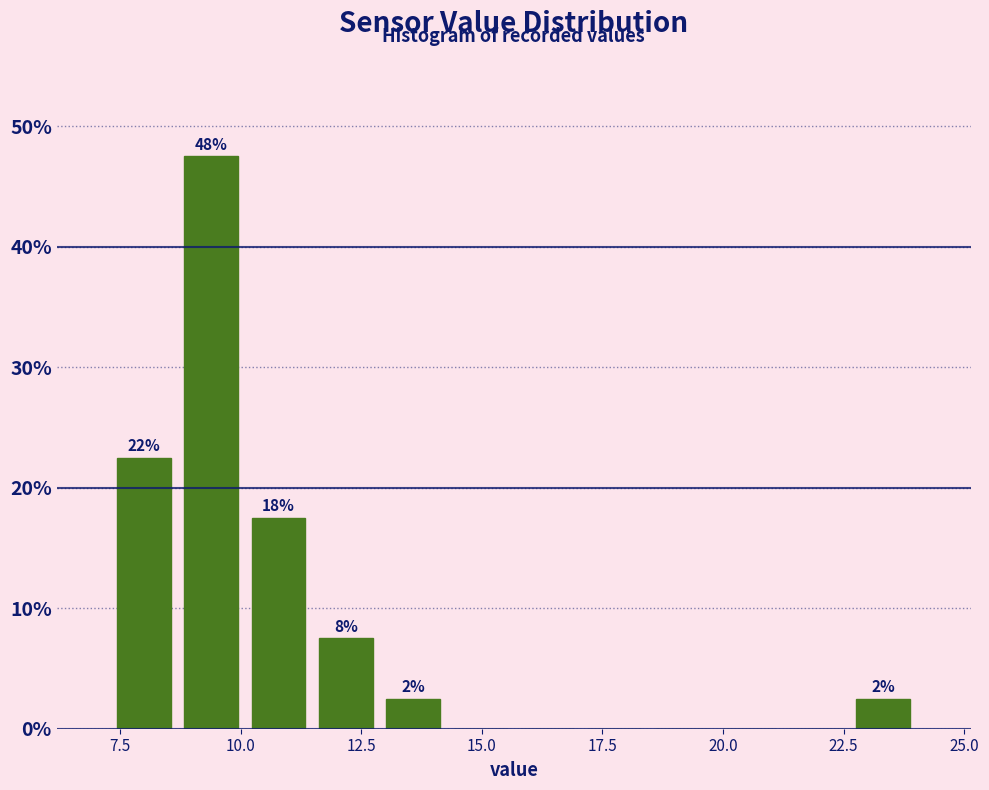

Read against the x-axis, roughly where is the centre of the tallest bar?

9.5